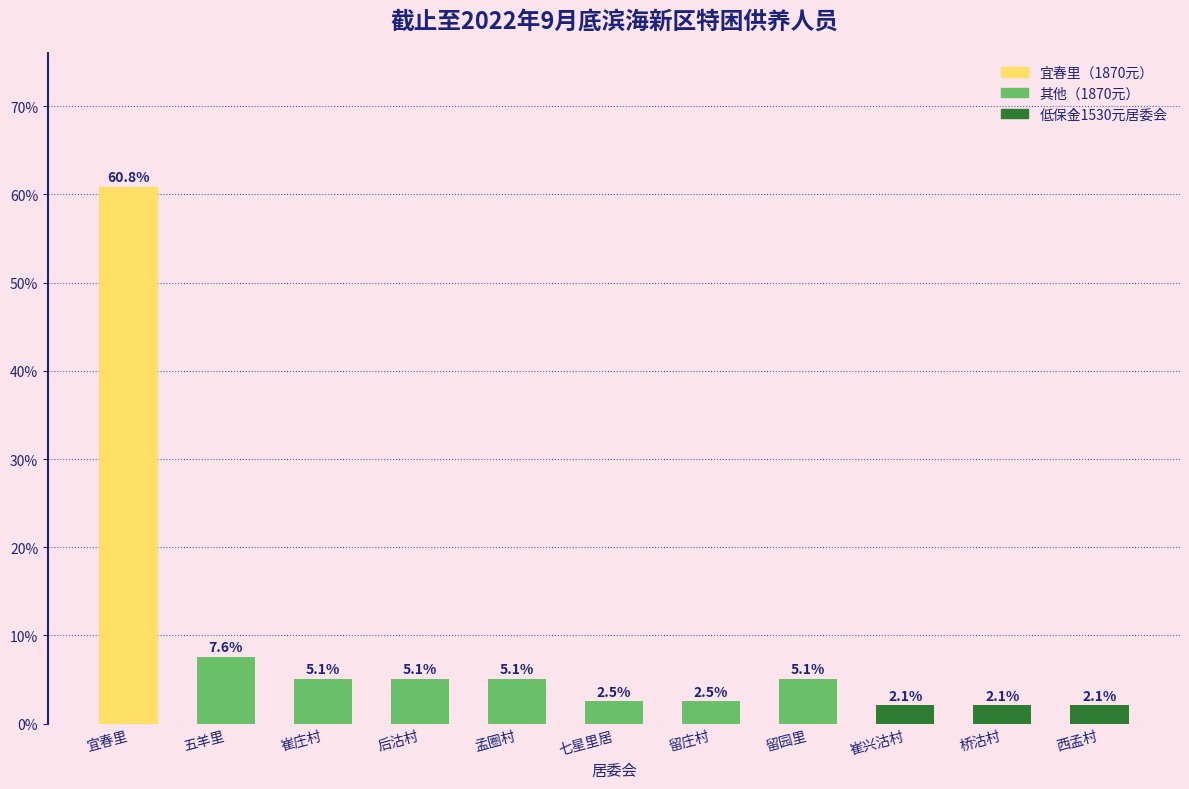

Which has a higher value, 宜春里 or 崔庄村?

宜春里